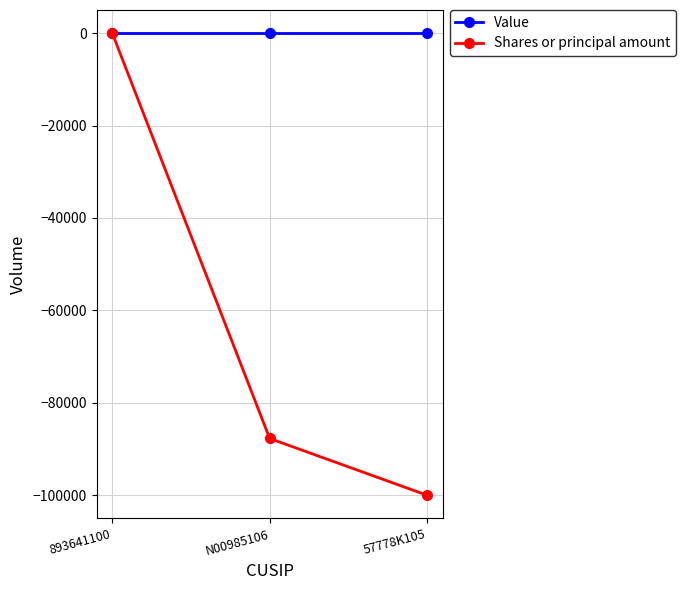

What is the sum of the Shares or principal amount values at 893641100 and N00985106?

-87712